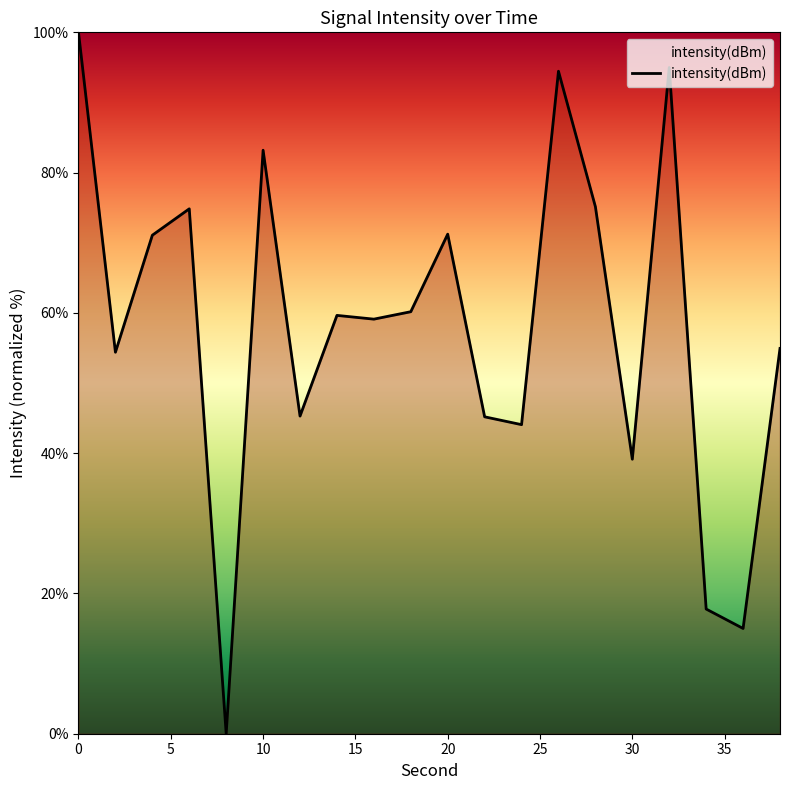

What is the difference between the maximum and minimum values?

100.0